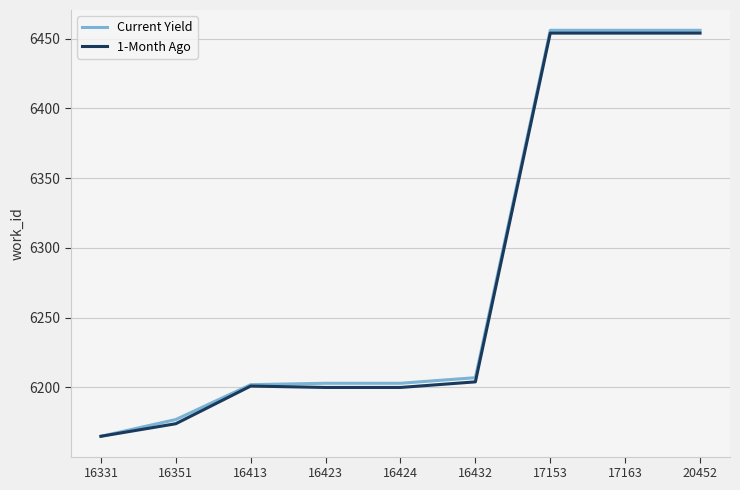

What is the total value across all series at 17153?

12910